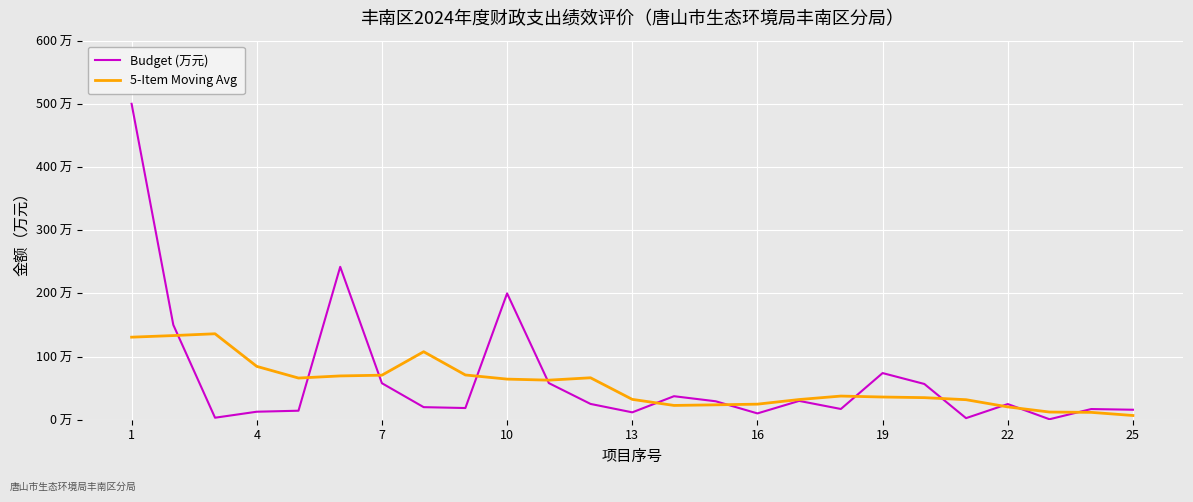

What are all the series names shown in the legend?

Budget (万元), 5-Item Moving Avg